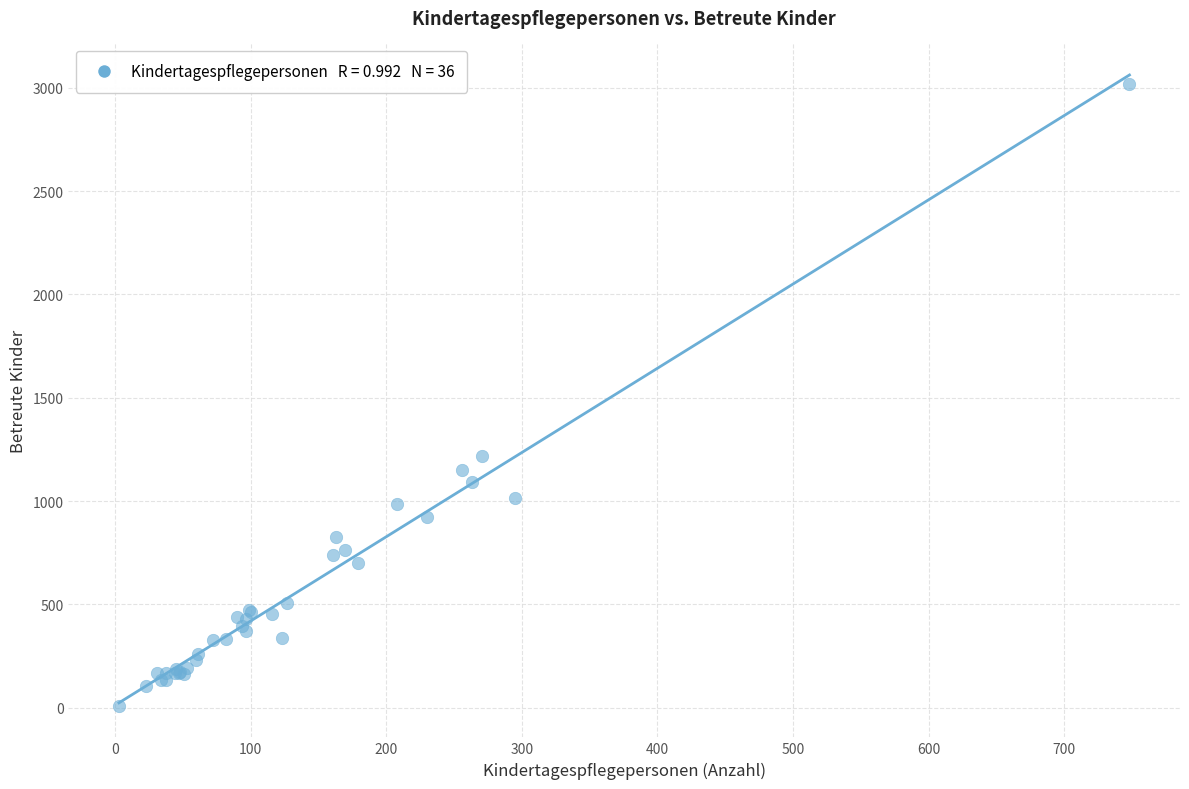

What Y value in the scatter plot is closest to 1514?

1220